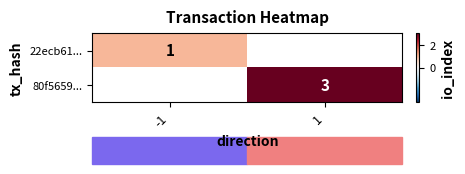

Is it true that 80f5659... equals 5 at 1?

False